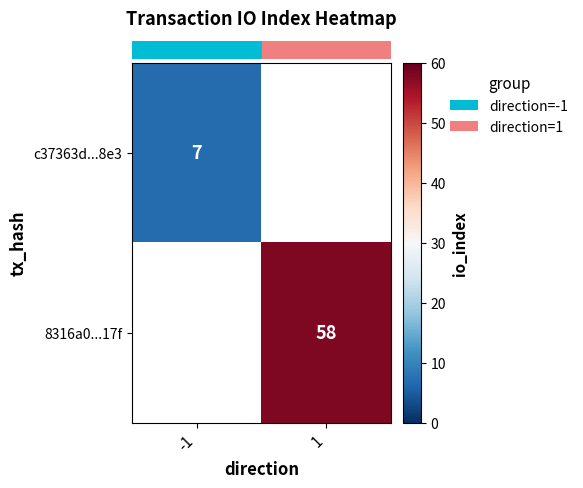

How many series are shown in this chart?

2